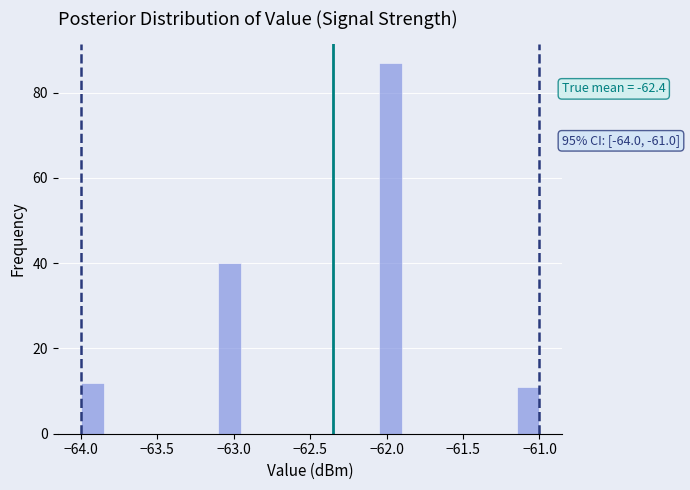

Around what value on the x-axis is the tallest bar? Give the approximate position of its centre, as read against the axis.

-61.95